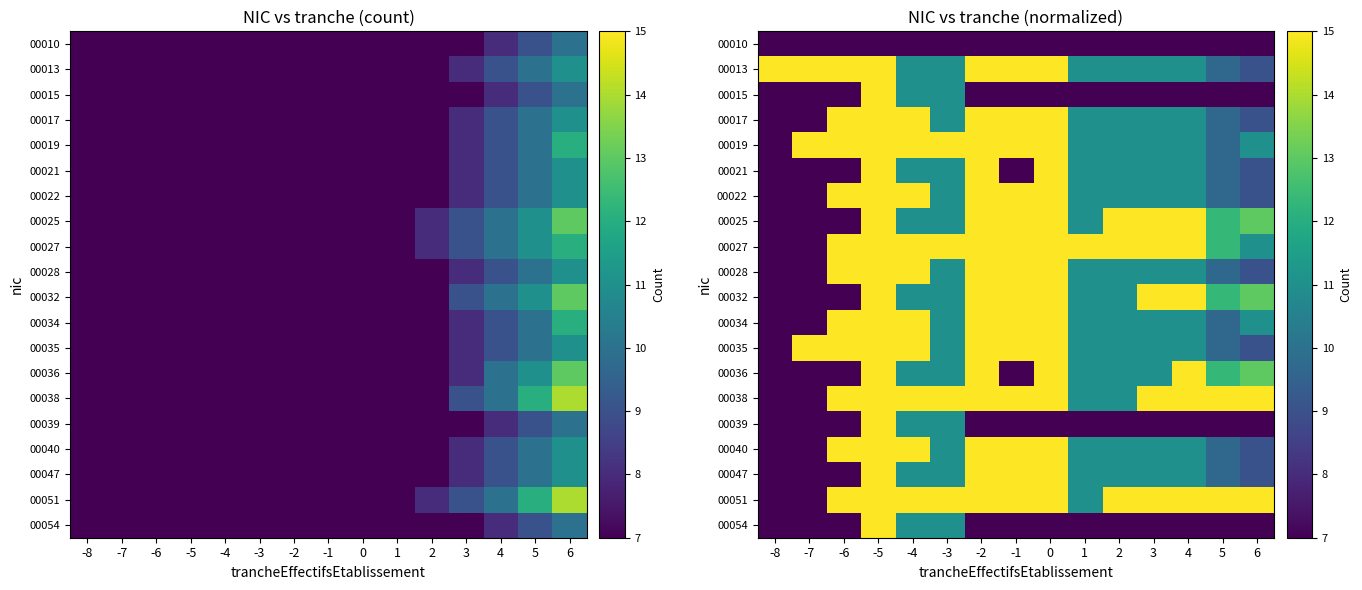

How many series are shown in this chart?

20